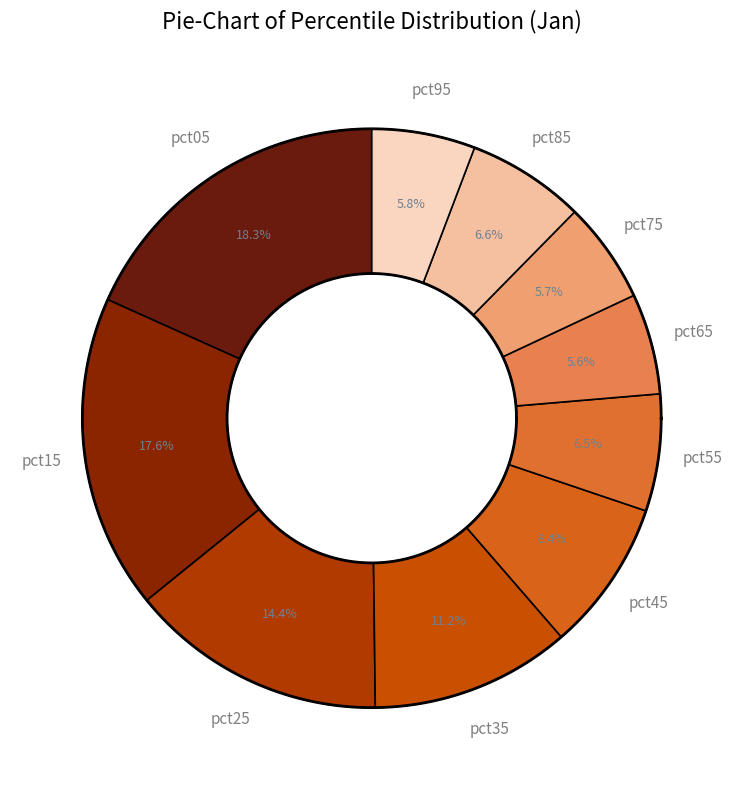

To the nearest percent, what portion does pct55 represent?

7%